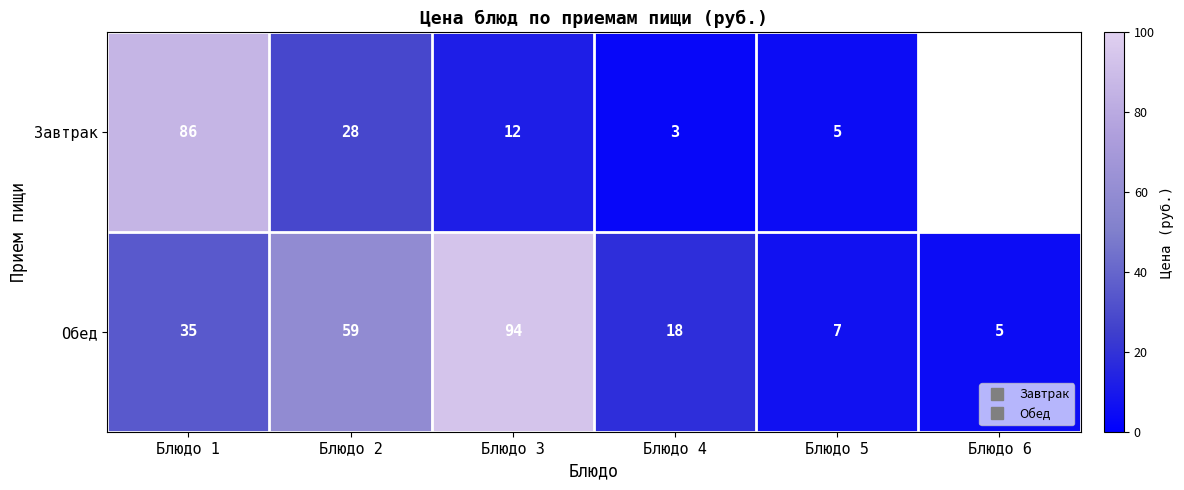

List the series in order of their overall mean, highest first.

Завтрак, Обед